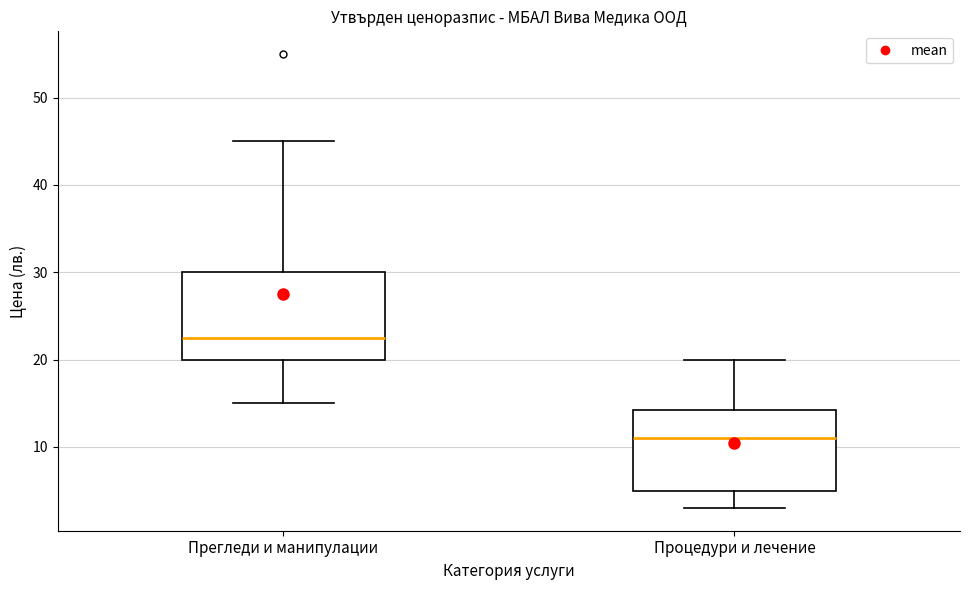

Which box's median line is the highest?

Прегледи и манипулации